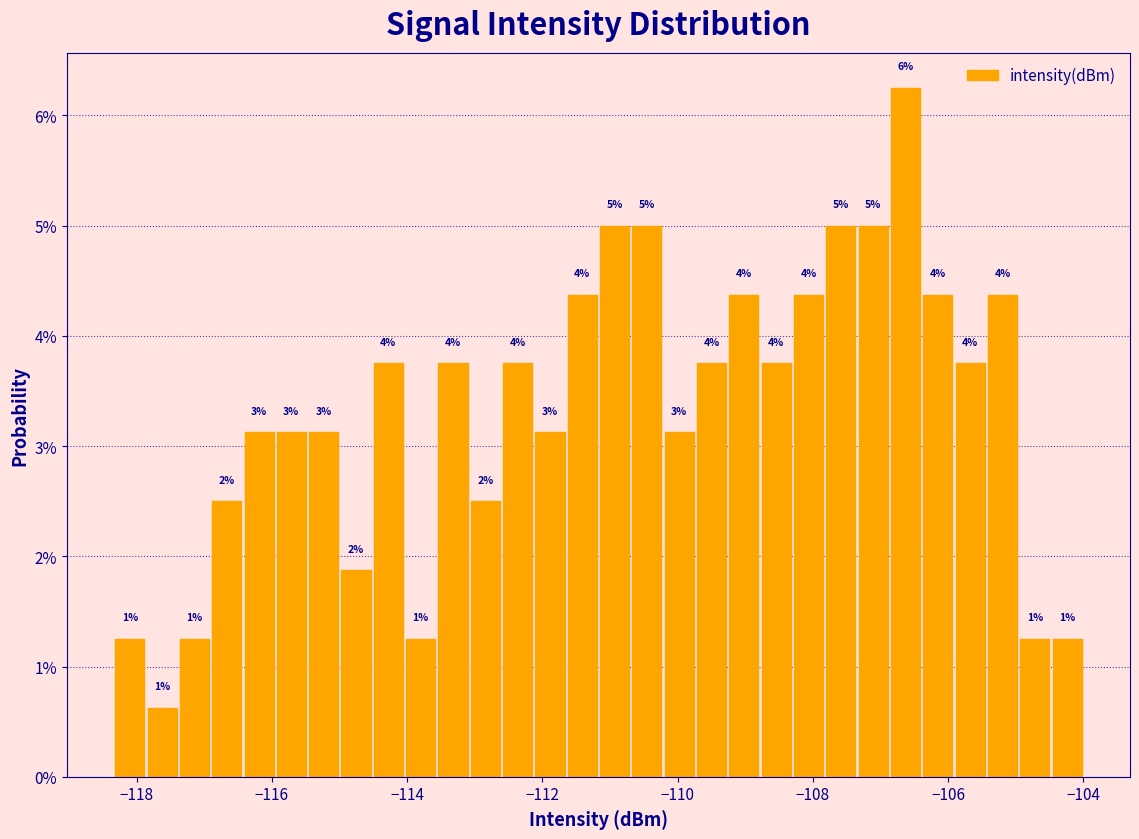

Around what value on the x-axis is the tallest bar? Give the approximate position of its centre, as read against the axis.

-106.6